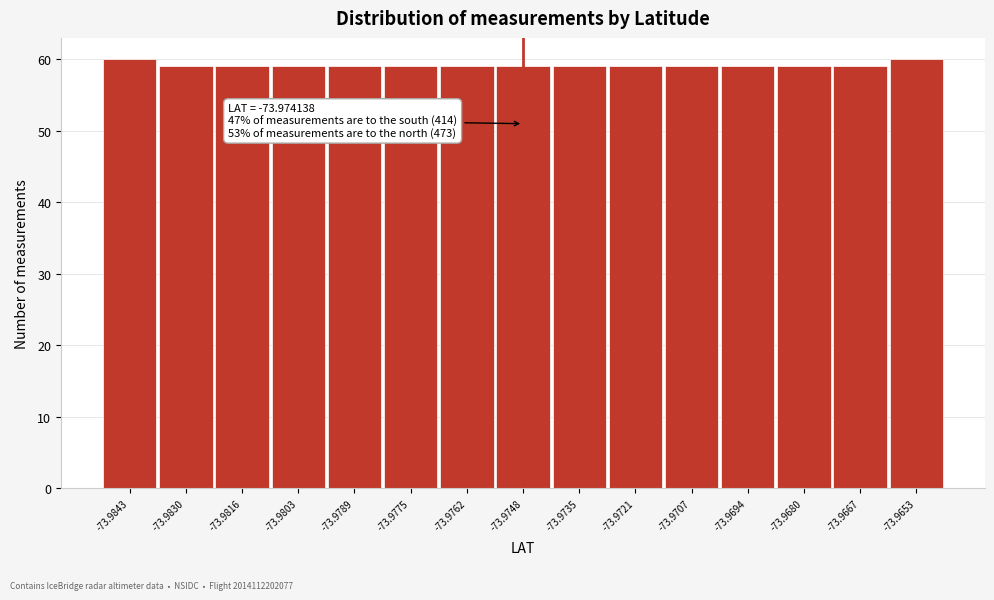

Reading left to right, list all the values displayed in this chart.

60	59	59	59	59	59	59	59	59	59	59	59	59	59	60